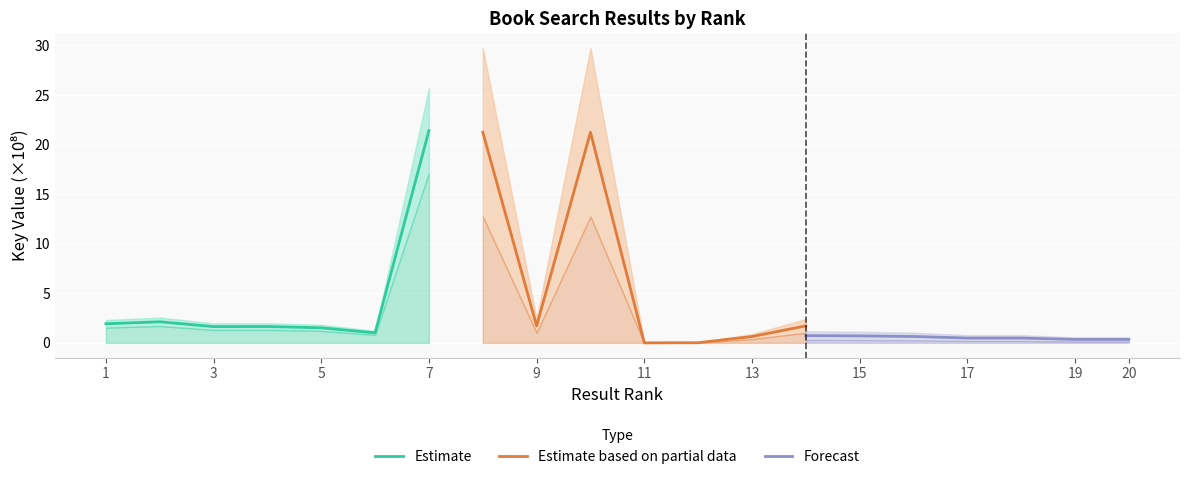

What is the sum of all Forecast values?

3.7